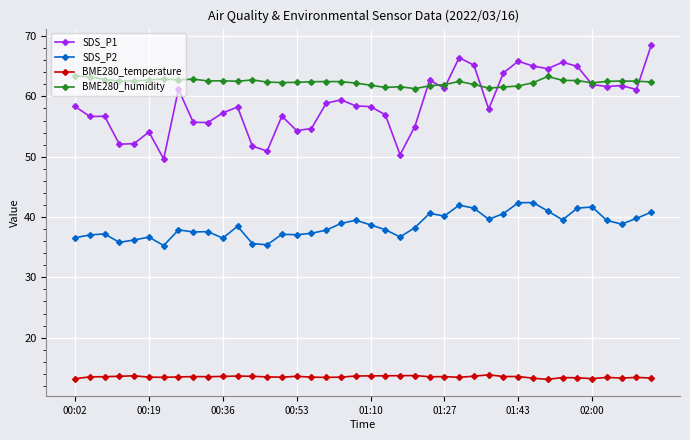

True or false: BME280_temperature has more than 1 interior local peaks.

True